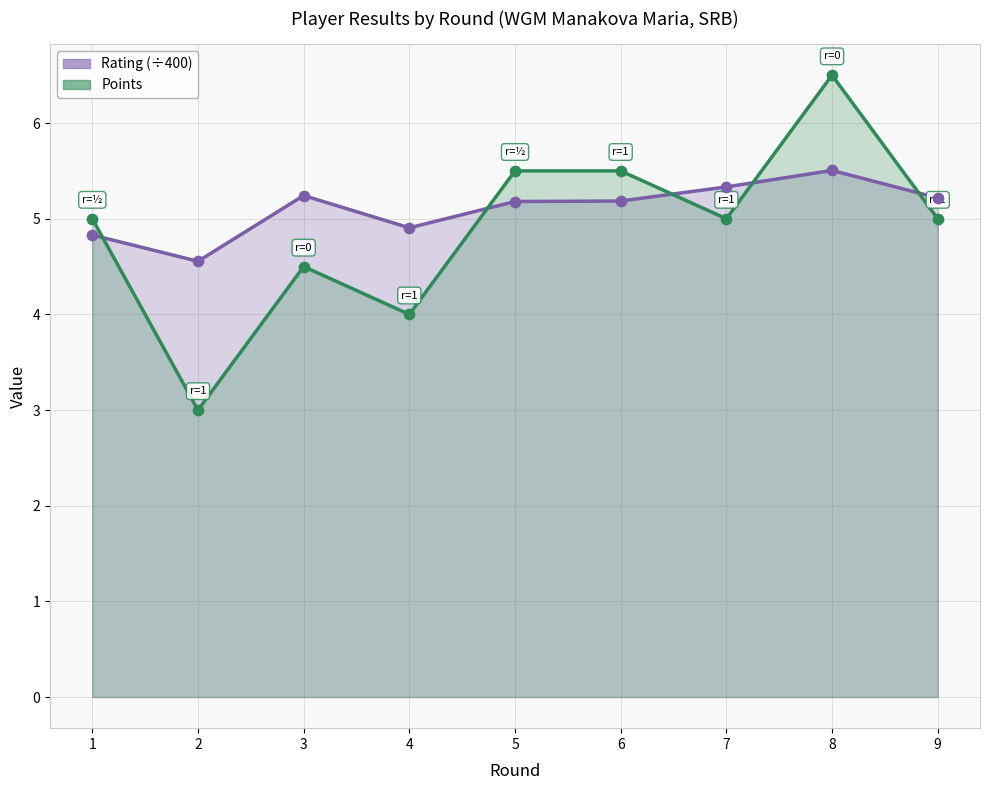

Which series has the largest Y range (max minus min)?

Points